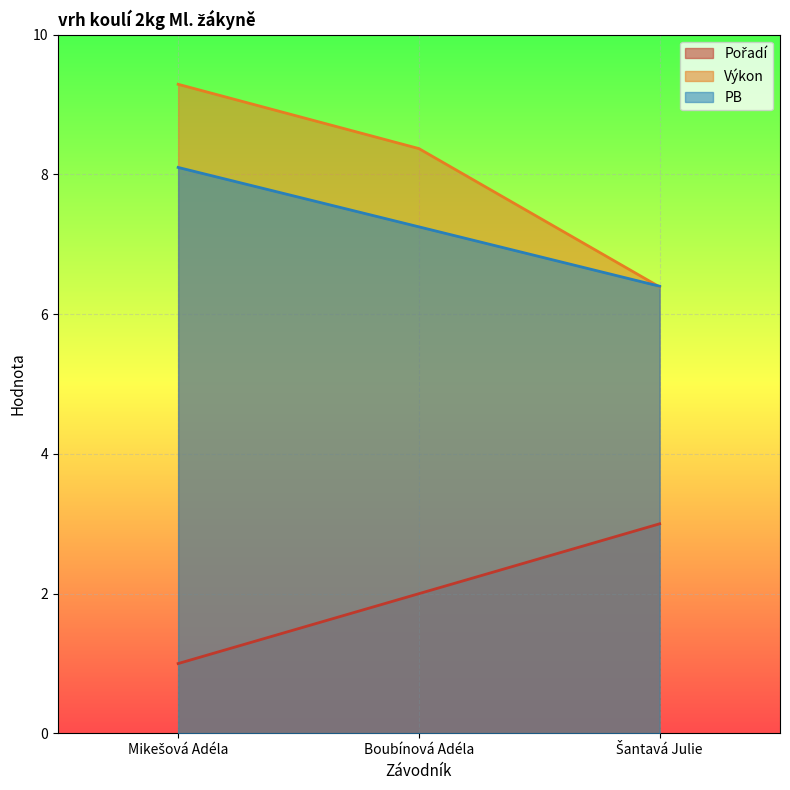

Between Boubínová Adéla and Šantavá Julie, which is larger?

Šantavá Julie